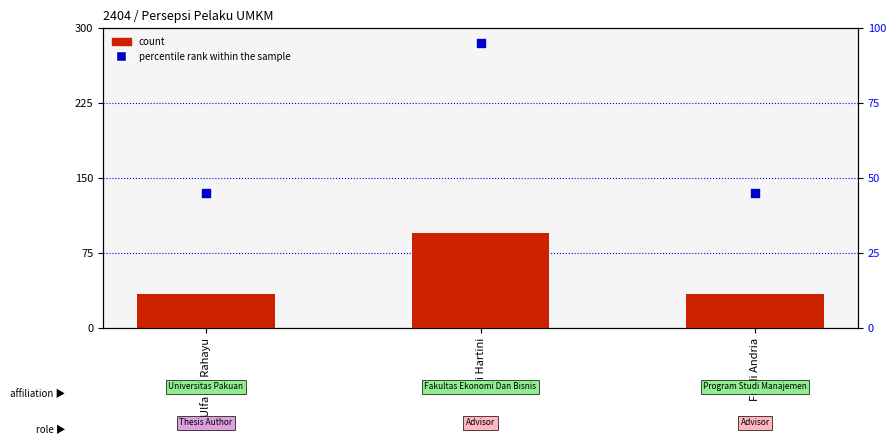

Which series reaches the maximum Y coordinate?

count